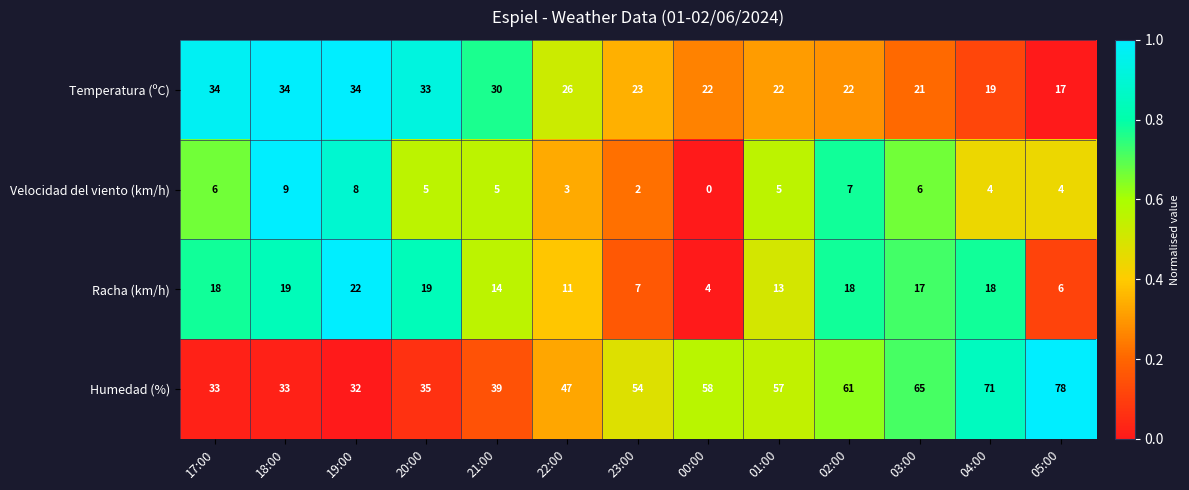

List the series in order of their overall mean, highest first.

Humedad (%), Temperatura (ºC), Racha (km/h), Velocidad del viento (km/h)